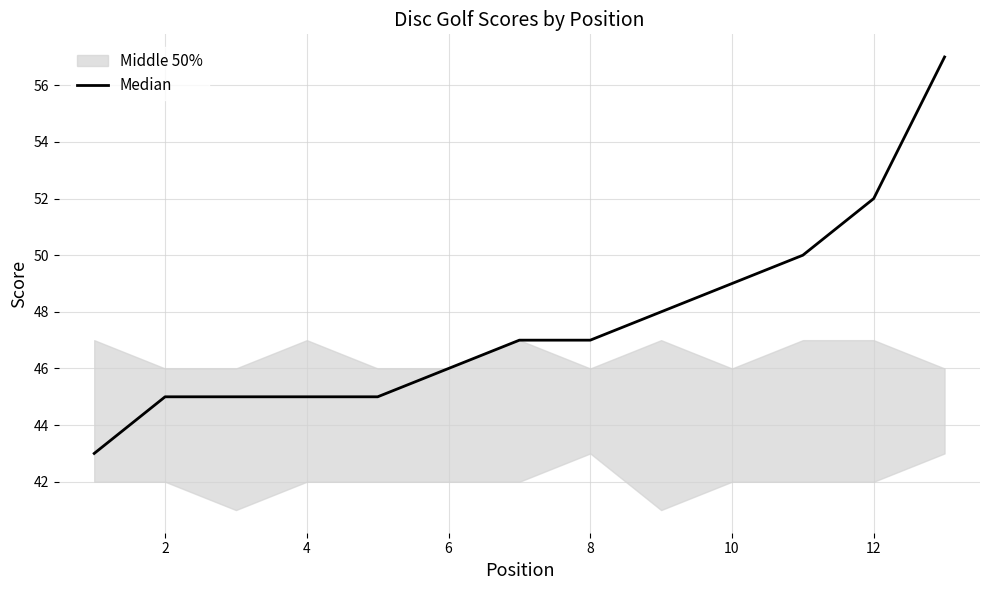

Count the number of values greater than 47.

5